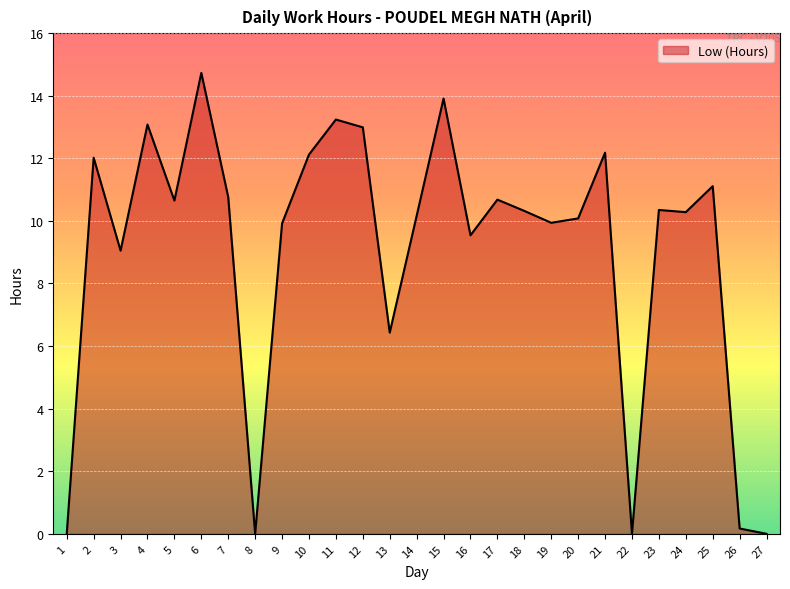

What is the maximum value shown in the chart?

14.7